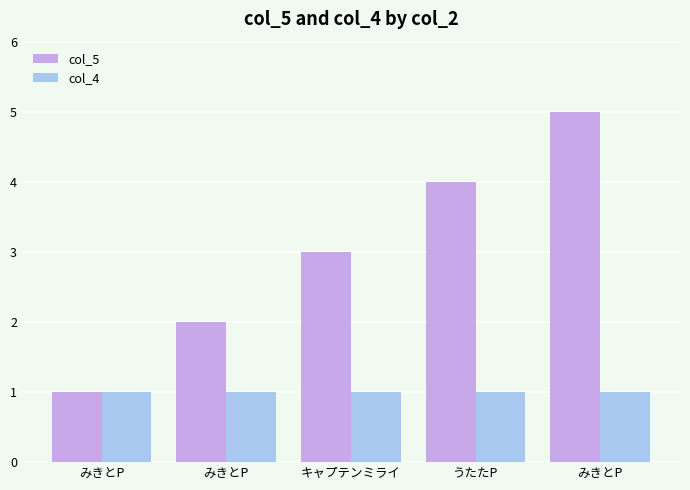

Count the number of categories in the chart.

5